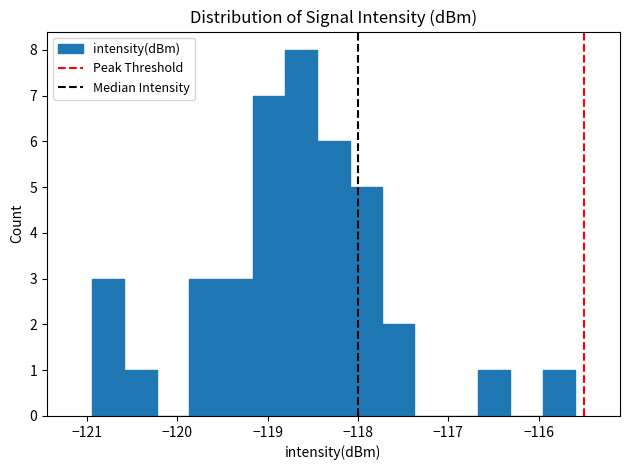

Read against the x-axis, roughly where is the centre of the tallest bar?

-118.6